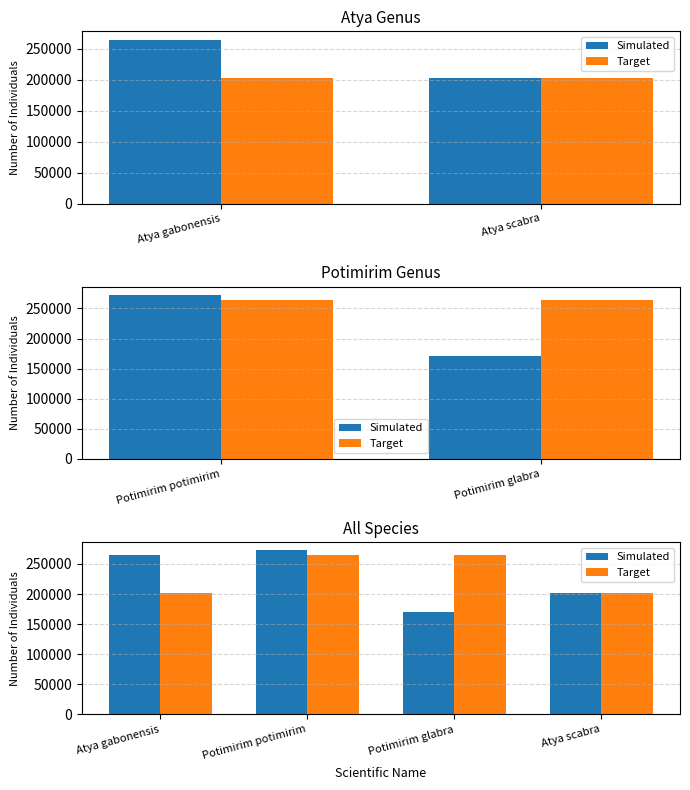

What are all the series names shown in the legend?

Simulated, Target